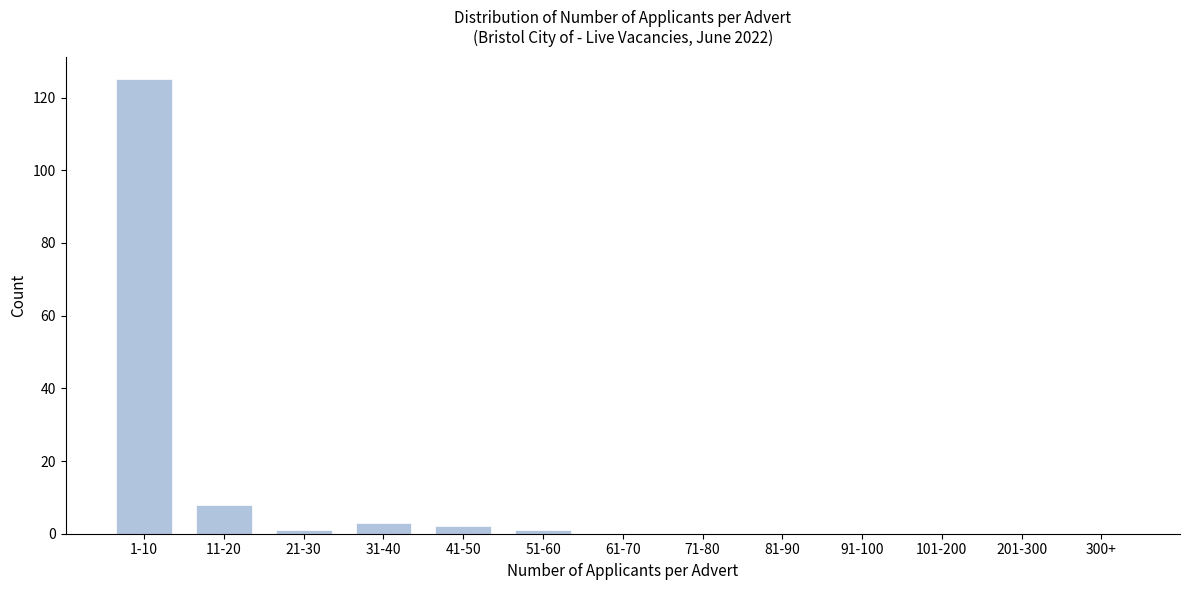

Reading right to left, what are all the values shown in this chart?

300+=0	201-300=0	101-200=0	91-100=0	81-90=0	71-80=0	61-70=0	51-60=1	41-50=2	31-40=3	21-30=1	11-20=8	1-10=125